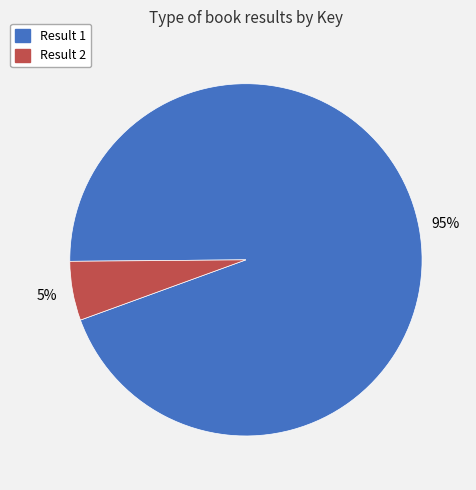

Which has a higher value, Result 2 or Result 1?

Result 1